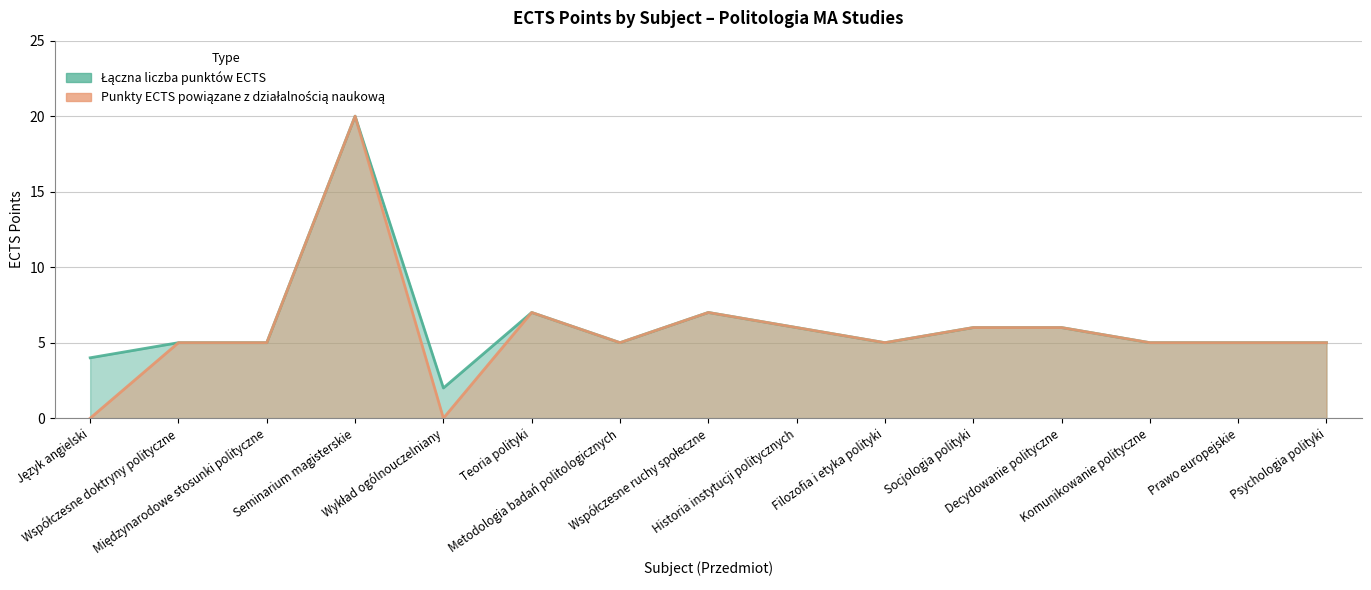

What position from the right is Komunikowanie polityczne?

3